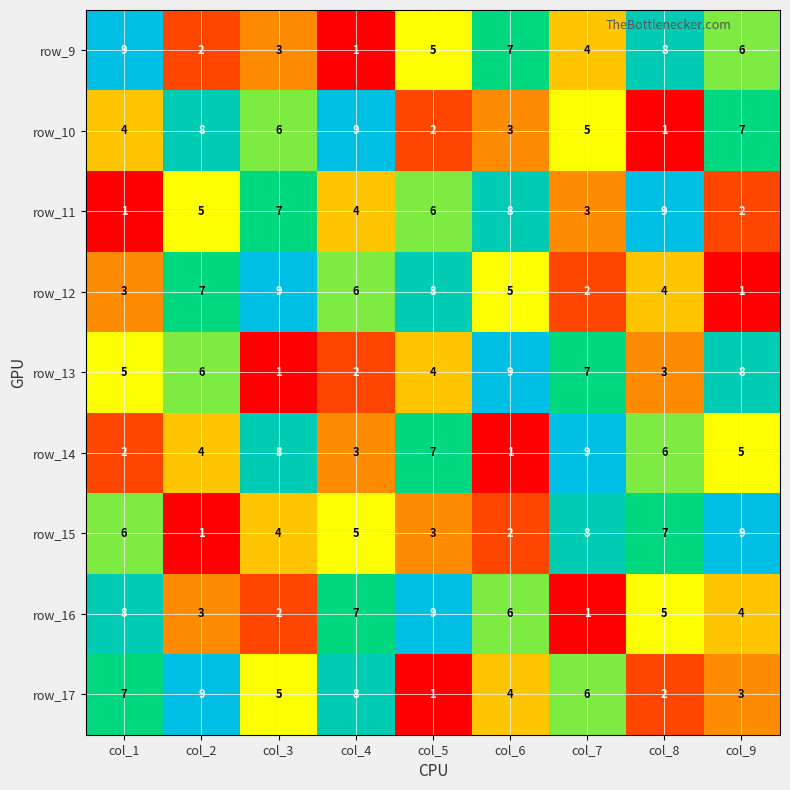

What is the approximate value of row_12 at col_6?

5